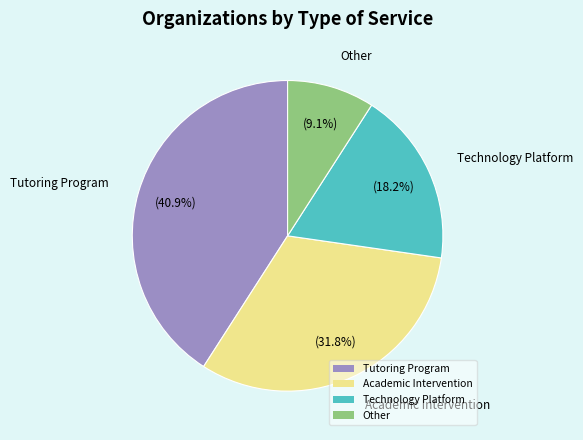

What is the smallest slice in the pie chart?

Other